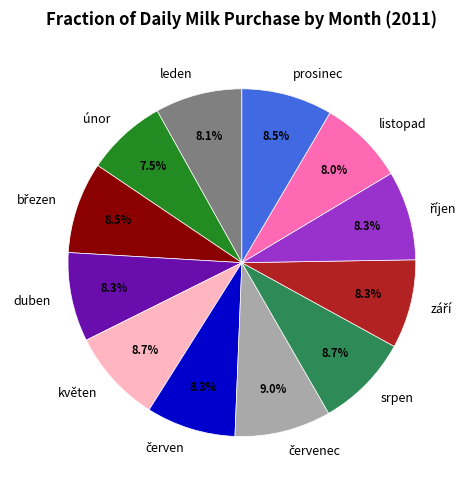

Approximately how many times larger is the value at duben compared to listopad?

1.0